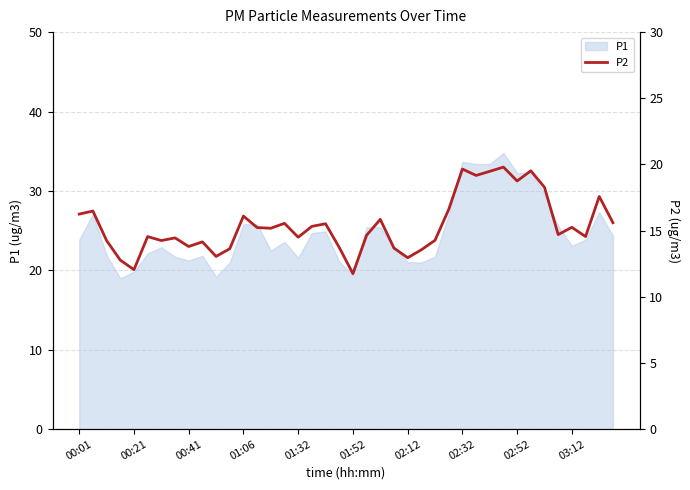

Does the chart have visible grid lines?

Yes